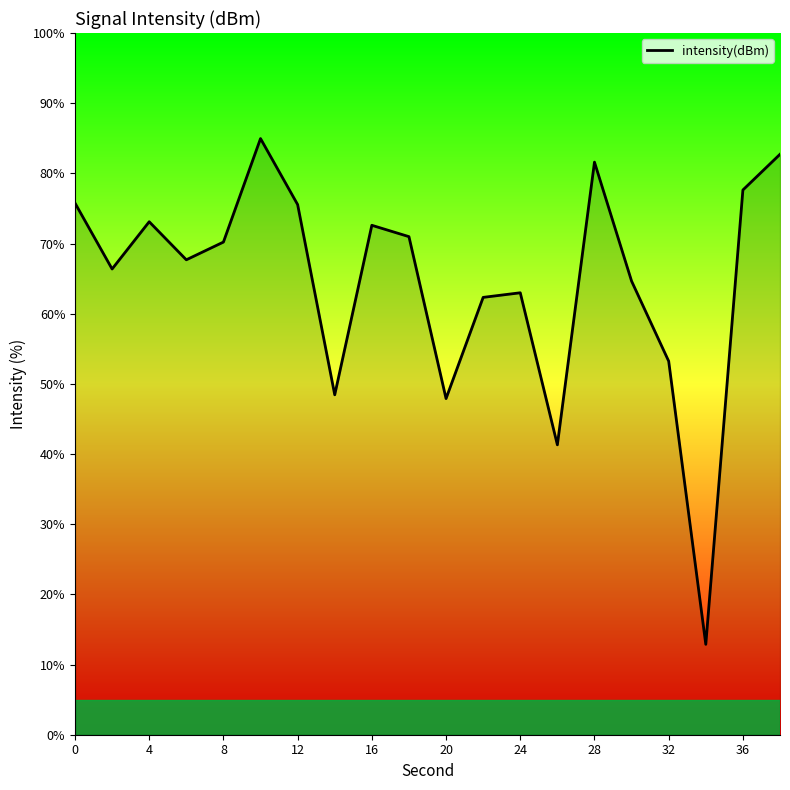

What is the difference between the maximum and minimum values?

72.1